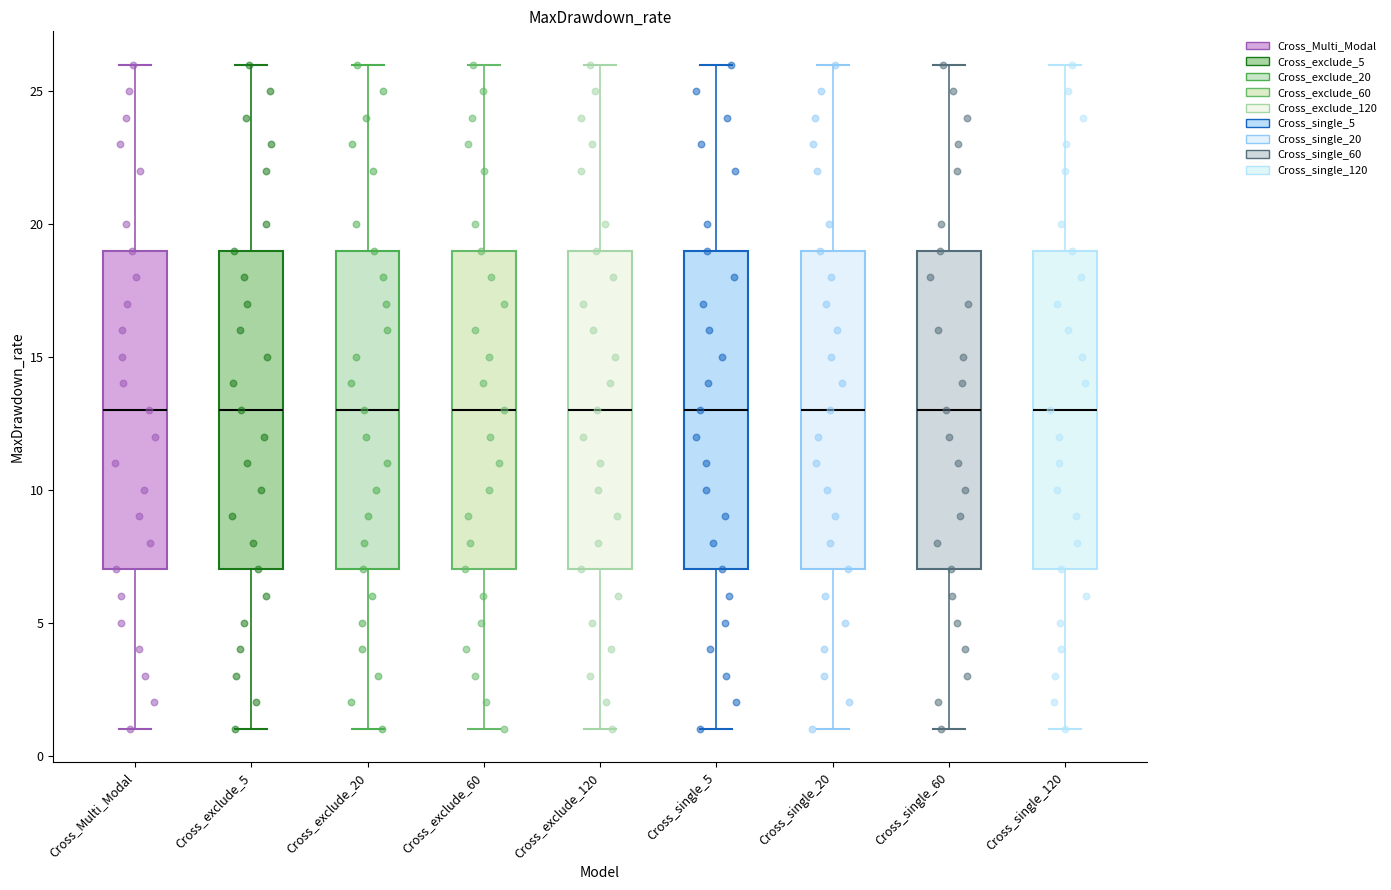

Reading left to right, transcribe this box plot: for each box, give where its median line is, the range the box spans, and where its two whiskers end, as read against the y-axis. The values are not printed on the chart, so give them approximately, as read against the axis.

Cross_Multi_Modal: median 13, box 7 to 19, whiskers 1 to 26
Cross_exclude_5: median 13, box 7 to 19, whiskers 1 to 26
Cross_exclude_20: median 13, box 7 to 19, whiskers 1 to 26
Cross_exclude_60: median 13, box 7 to 19, whiskers 1 to 26
Cross_exclude_120: median 13, box 7 to 19, whiskers 1 to 26
Cross_single_5: median 13, box 7 to 19, whiskers 1 to 26
Cross_single_20: median 13, box 7 to 19, whiskers 1 to 26
Cross_single_60: median 13, box 7 to 19, whiskers 1 to 26
Cross_single_120: median 13, box 7 to 19, whiskers 1 to 26